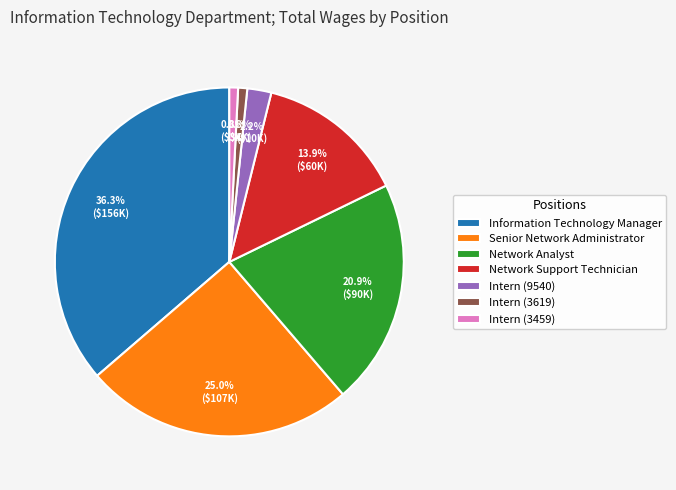

The Network Support Technician slice represents 4% of the pie. True or false?

False